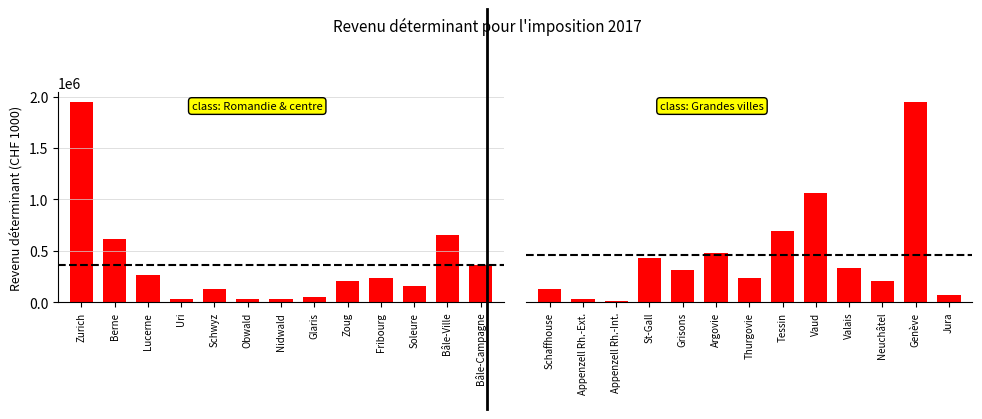

What position from the left is Appenzell Rh.-Ext.?

2